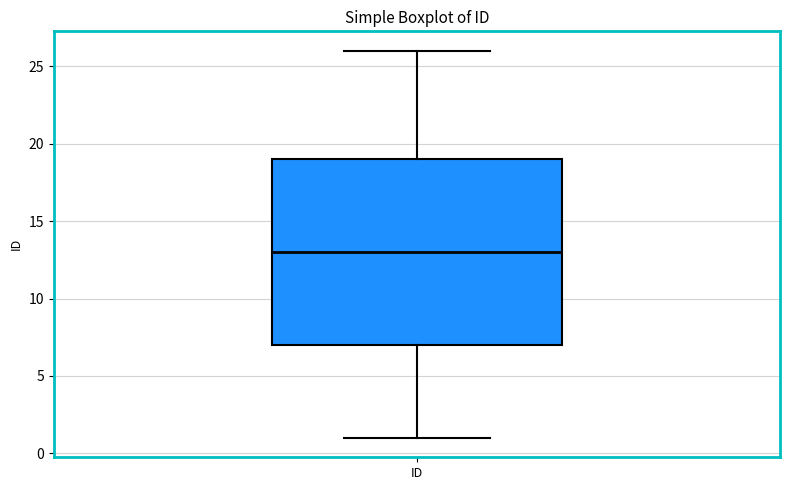

Read this box plot against the y-axis: the position of the median line, the range covered by the box, and the ends of both whiskers. The values are not printed on the chart, so give them approximately, as read against the axis.

median 13, box 7 to 19, whiskers 1 to 26